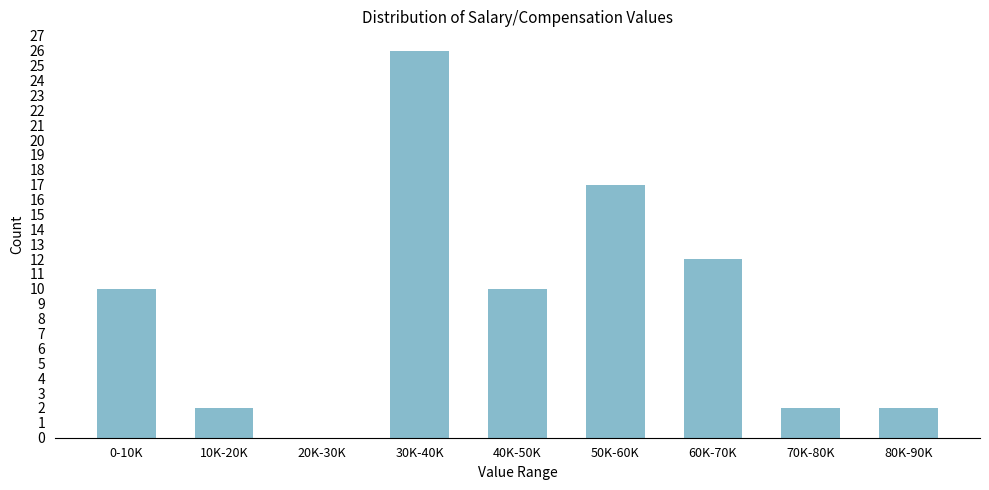

Reading left to right, transcribe all the data shown in this chart.

0-10K=10	10K-20K=2	20K-30K=0	30K-40K=26	40K-50K=10	50K-60K=17	60K-70K=12	70K-80K=2	80K-90K=2